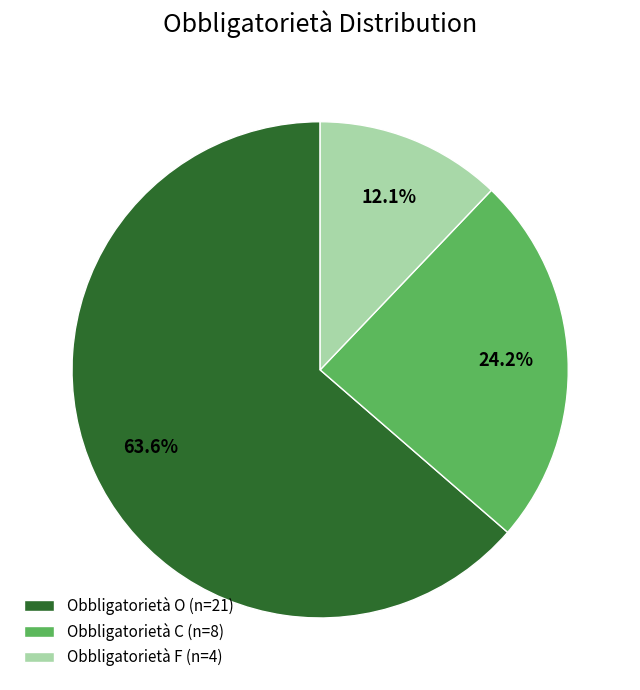

Count the number of slices in the pie.

3